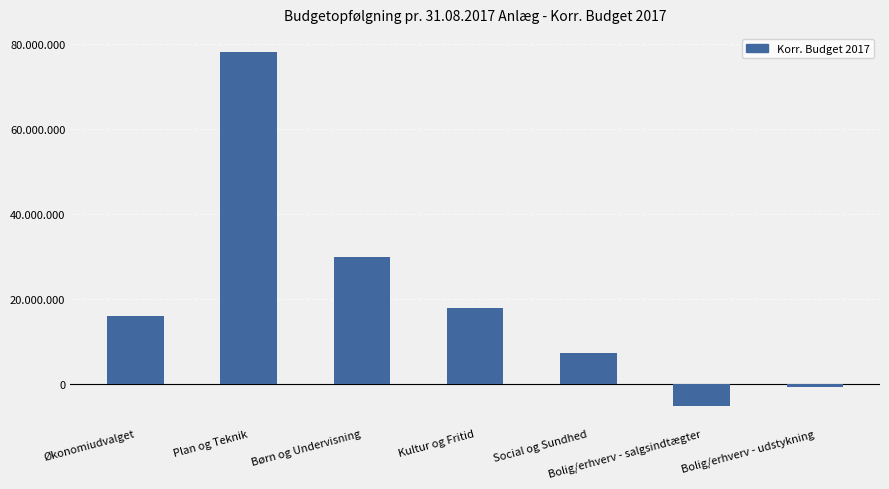

Rank the categories by value from lowest to highest.

Bolig/erhverv - salgsindtægter, Bolig/erhverv - udstykning, Social og Sundhed, Økonomiudvalget, Kultur og Fritid, Børn og Undervisning, Plan og Teknik